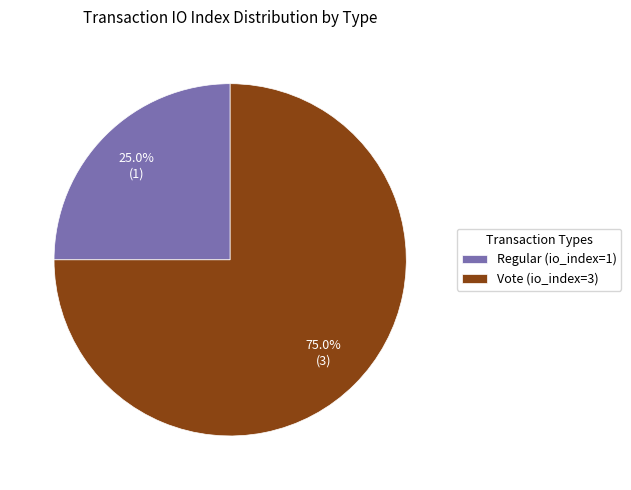

To the nearest percent, what percentage of the pie is Vote (io_index=3)?

75%